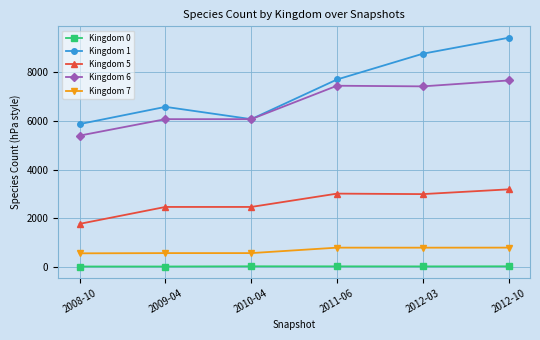

Which series changed the most between 2009-04 and 2010-04?

Kingdom 1